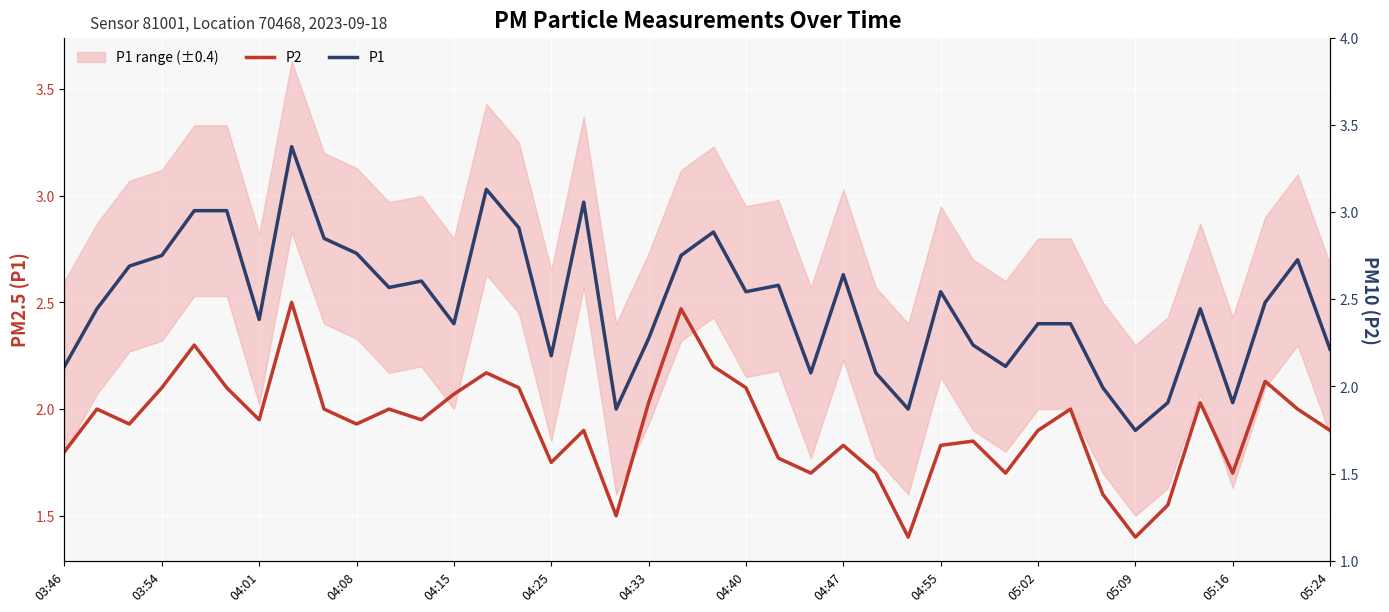

Rank the series at 23 from highest to lowest value.

P1, P2